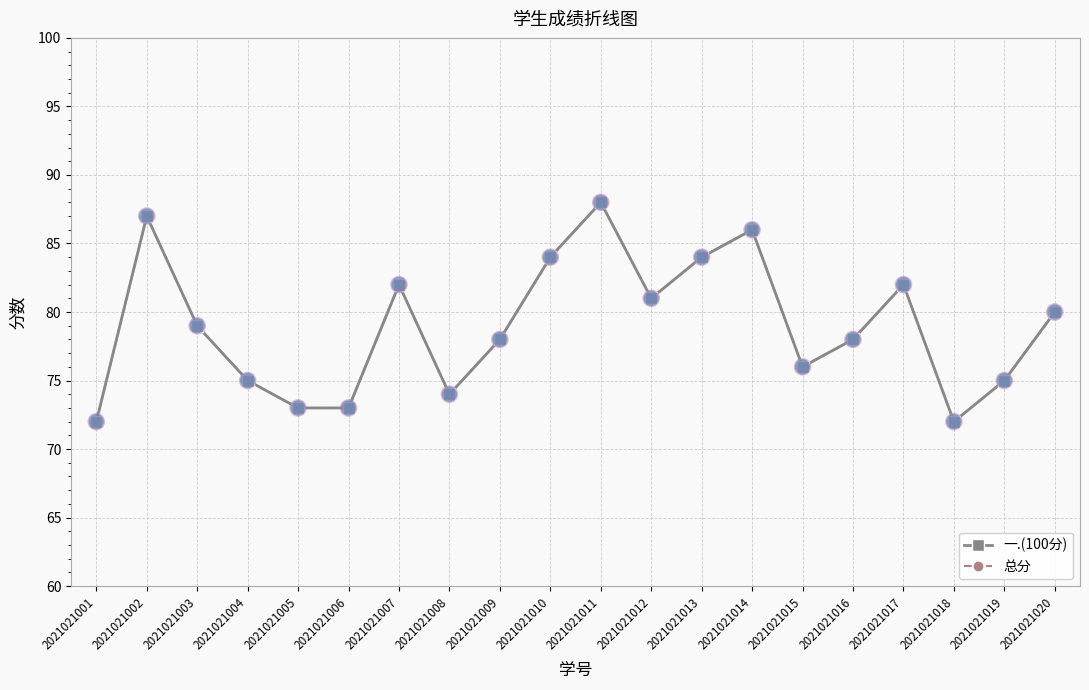

Which series has the largest Y range (max minus min)?

一.(100分)